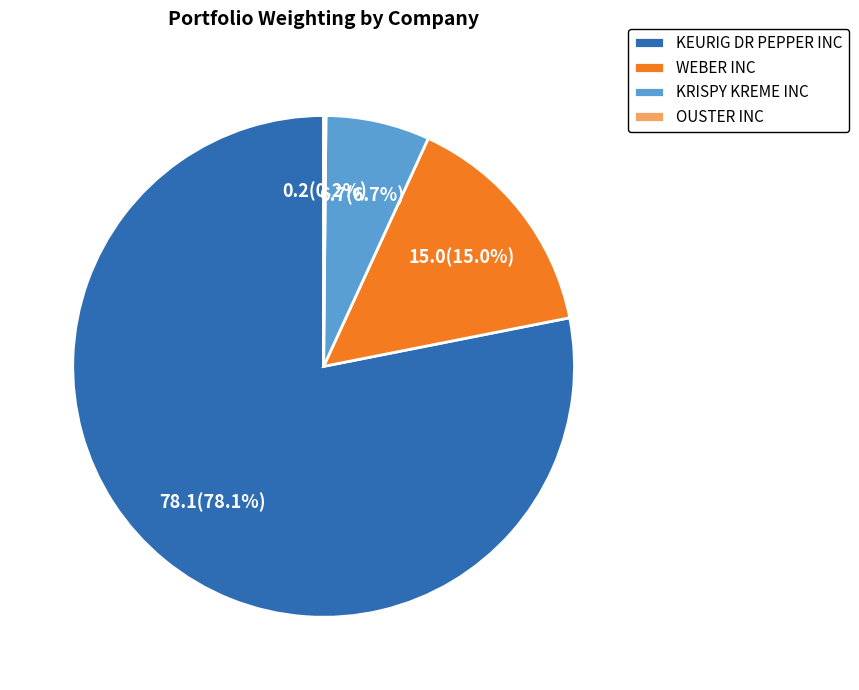

Which slice is the largest?

KEURIG DR PEPPER INC